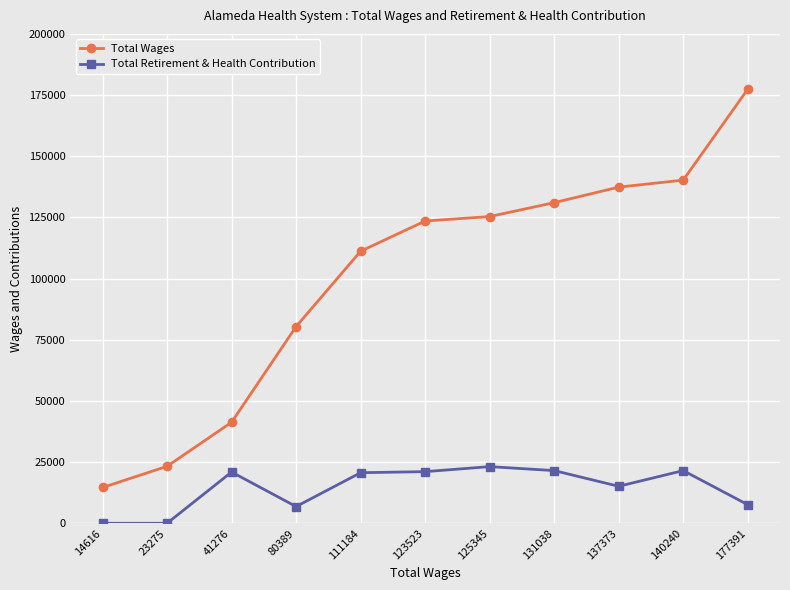

True or false: Total Wages has more than 1 points higher than both neighbors.

False